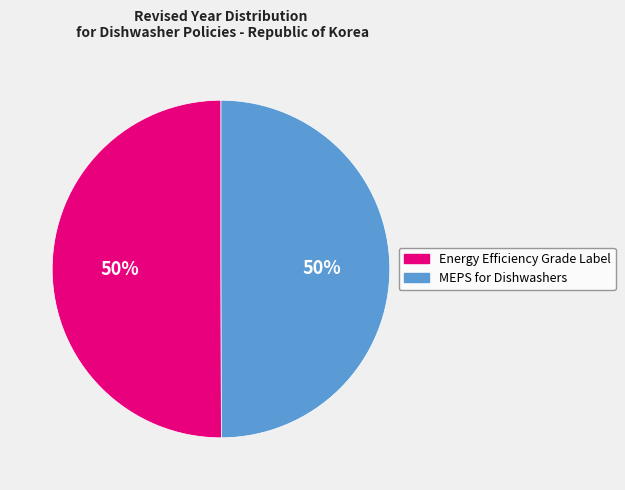

To the nearest percent, what is the average slice percentage?

50%